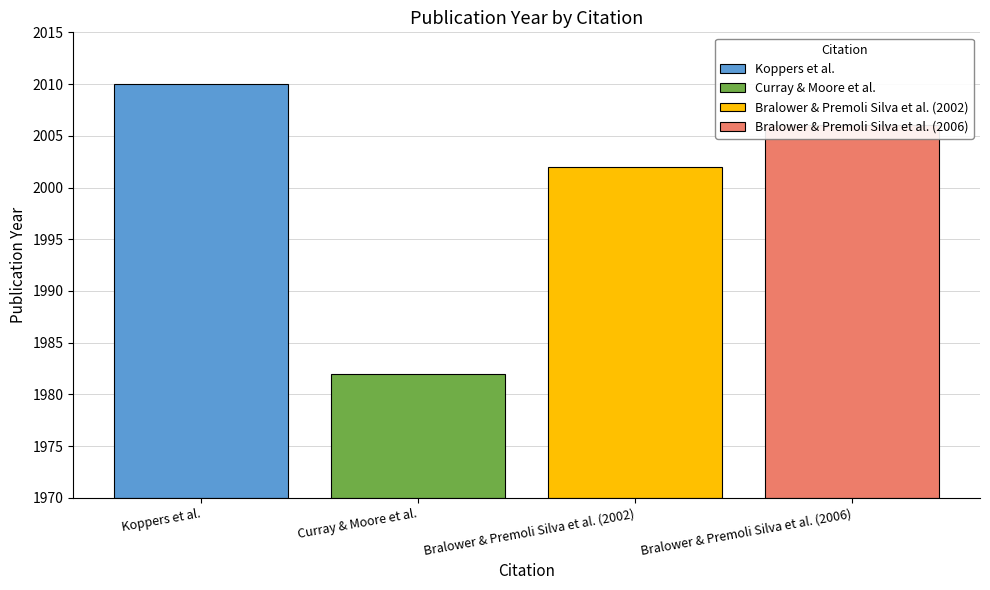

List the labels in order of value, smallest first.

Curray & Moore et al., Bralower & Premoli Silva et al. (2002), Bralower & Premoli Silva et al. (2006), Koppers et al.